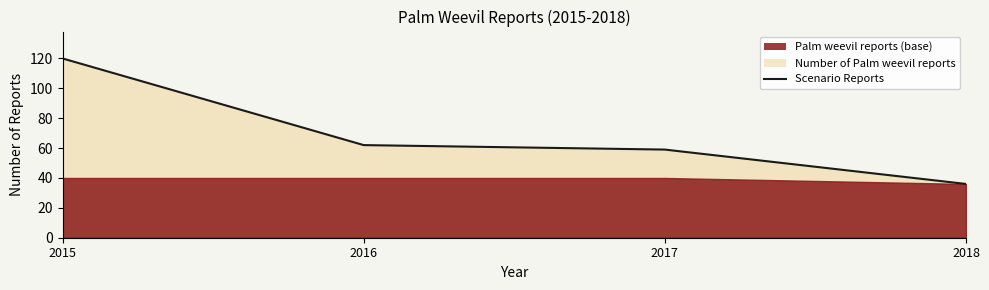

The value at 2015 is 204. True or false?

False